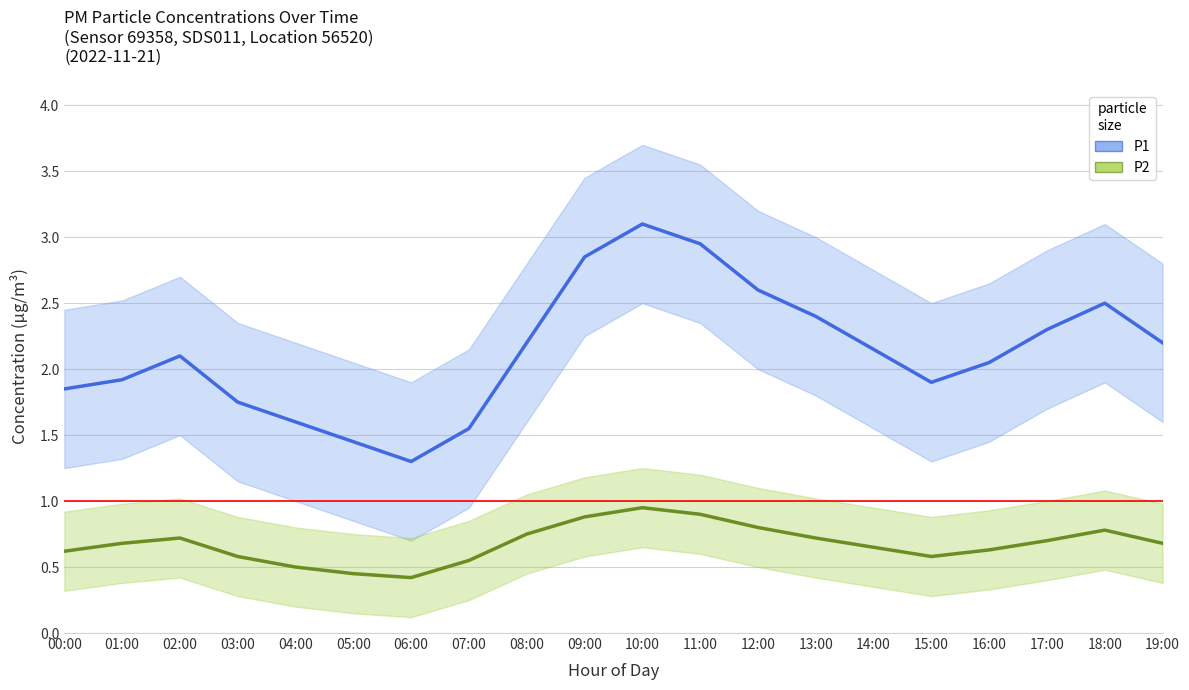

At how many categories does at least one series exceed 0?

20